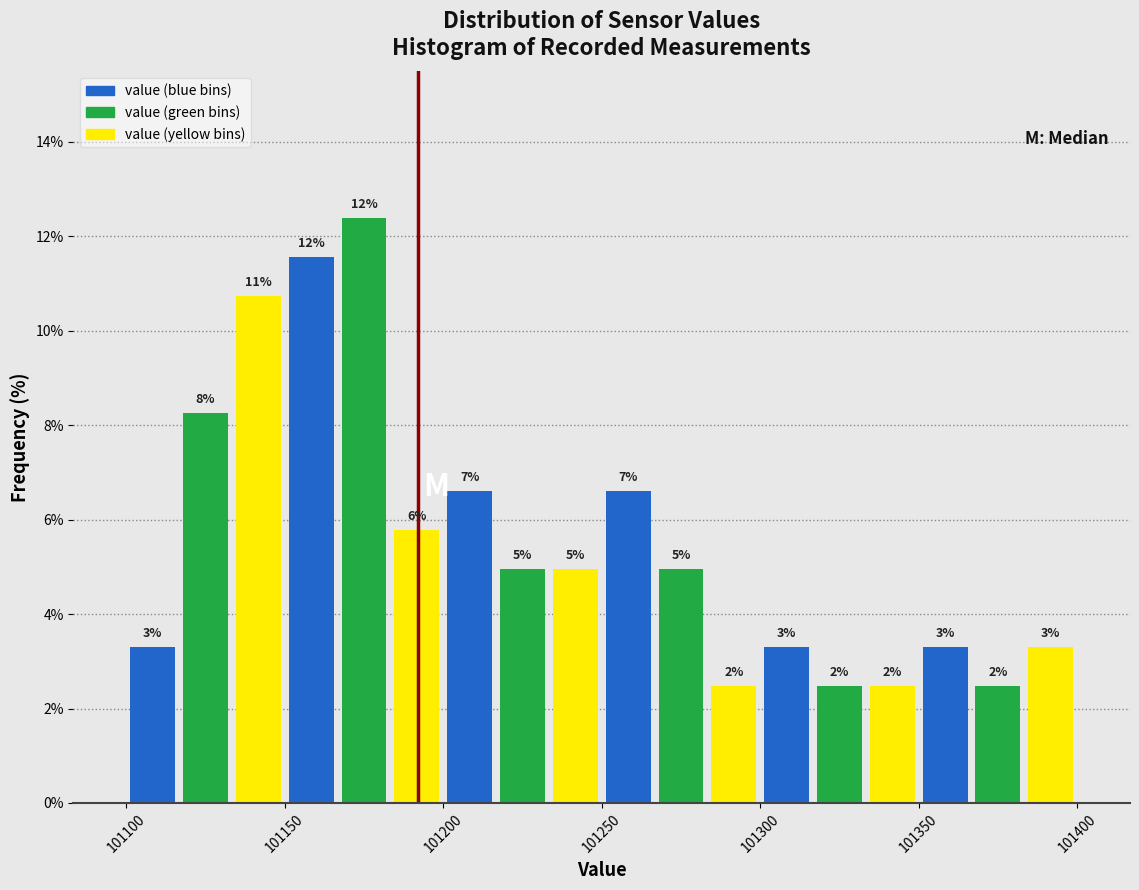

Read against the x-axis, roughly where is the centre of the tallest bar?

101175